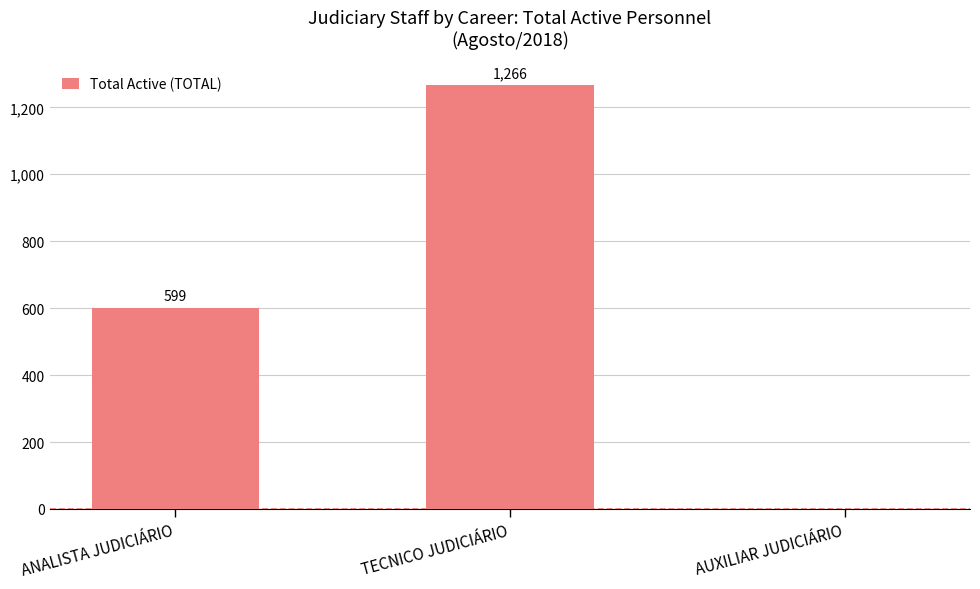

Read the value at TECNICO JUDICIÁRIO, to the nearest 100.

1300